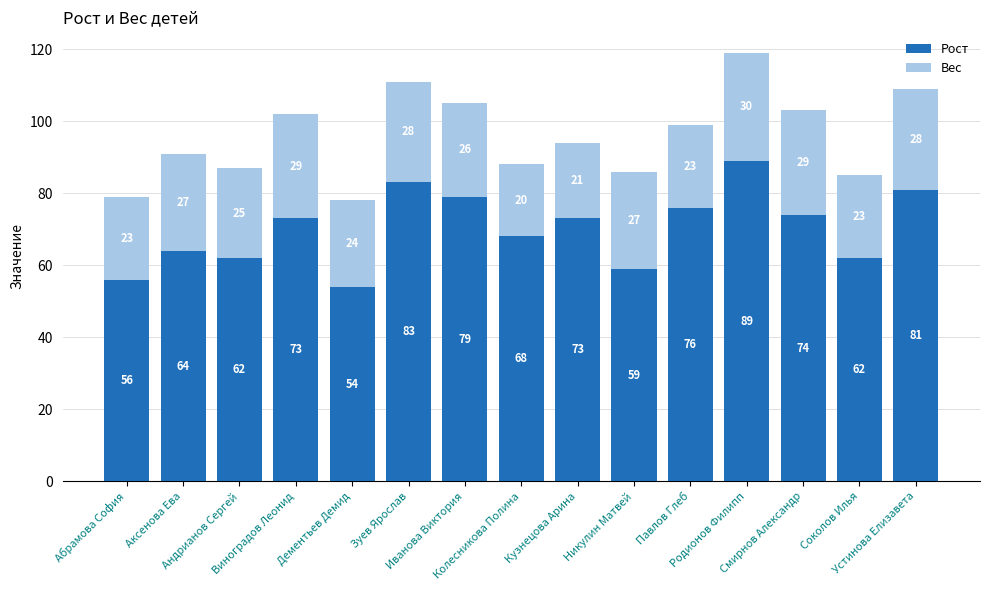

What is the minimum value for Рост?

54